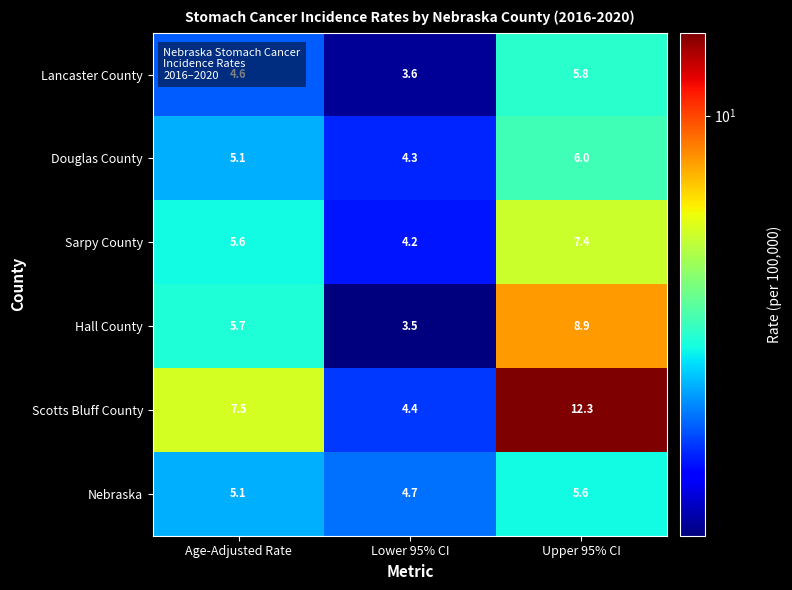

List the series in order of their peak value, lowest first.

Nebraska, Lancaster County, Douglas County, Sarpy County, Hall County, Scotts Bluff County